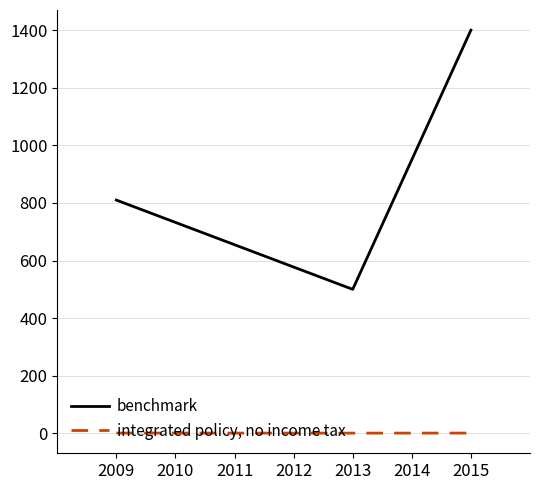

What is the maximum value for benchmark?

1400.0